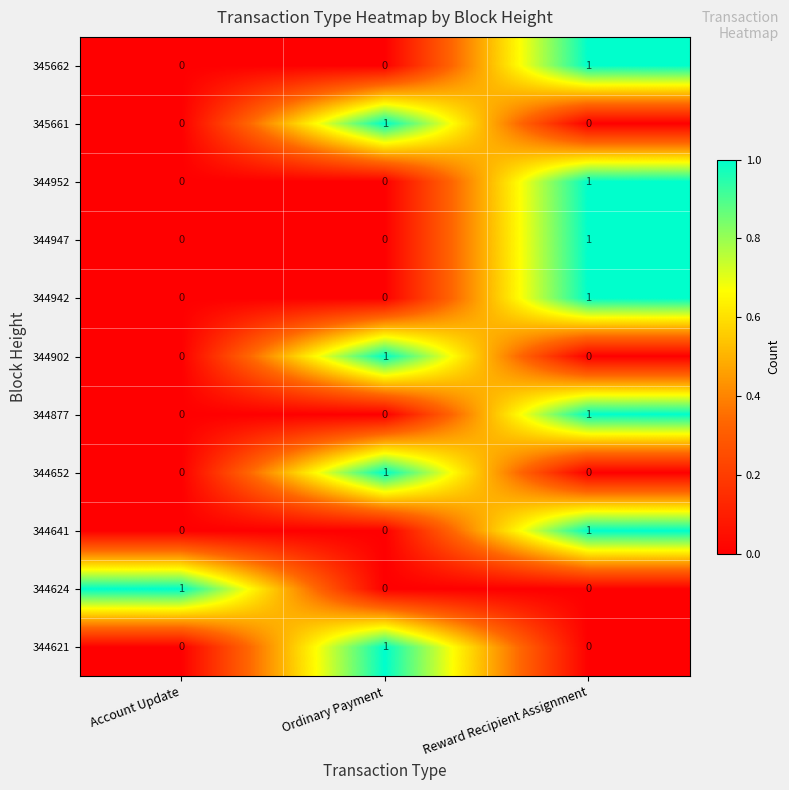

Which category has the highest value in the 344652 series?

Ordinary Payment